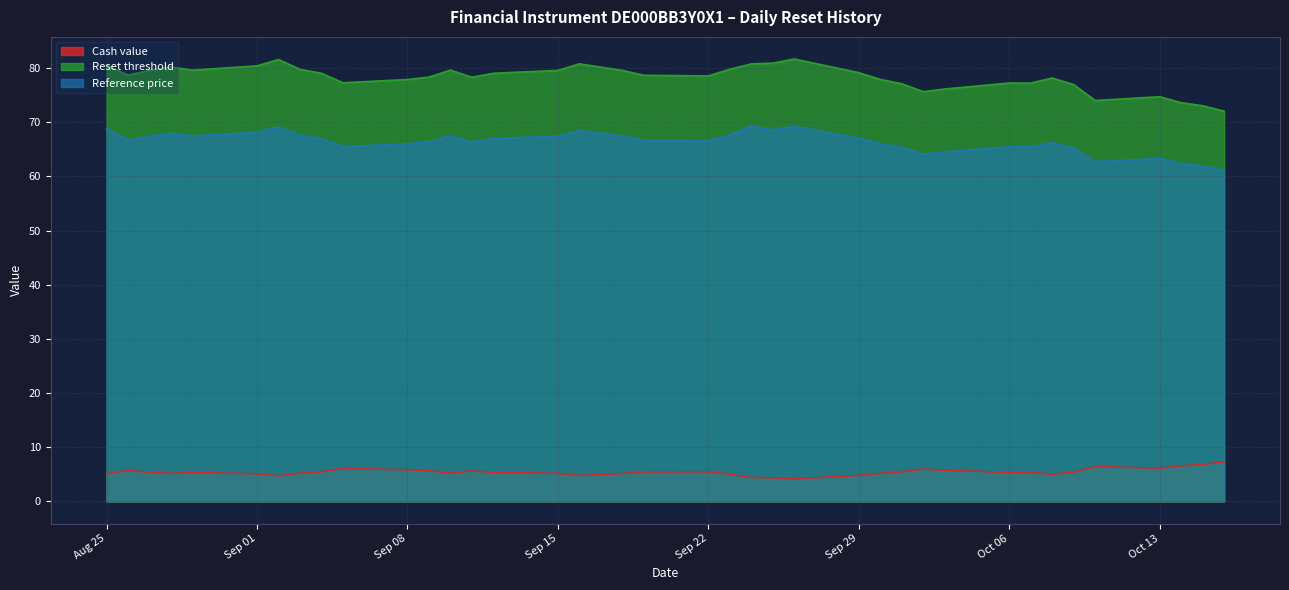

What are all the series names shown in the legend?

Cash value, Reset threshold, Reference price